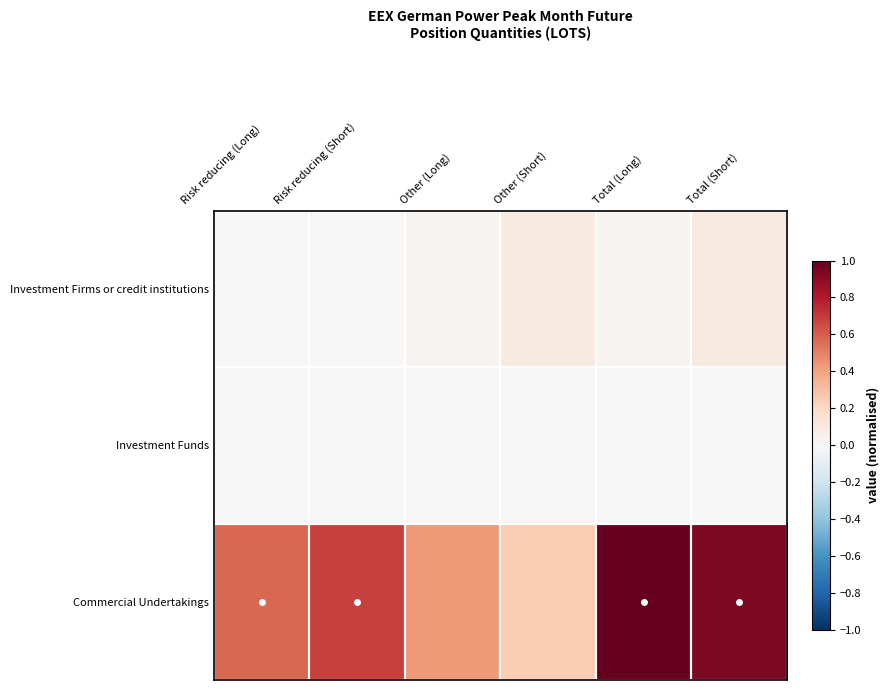

Which series has the largest range (max minus min)?

Commercial Undertakings